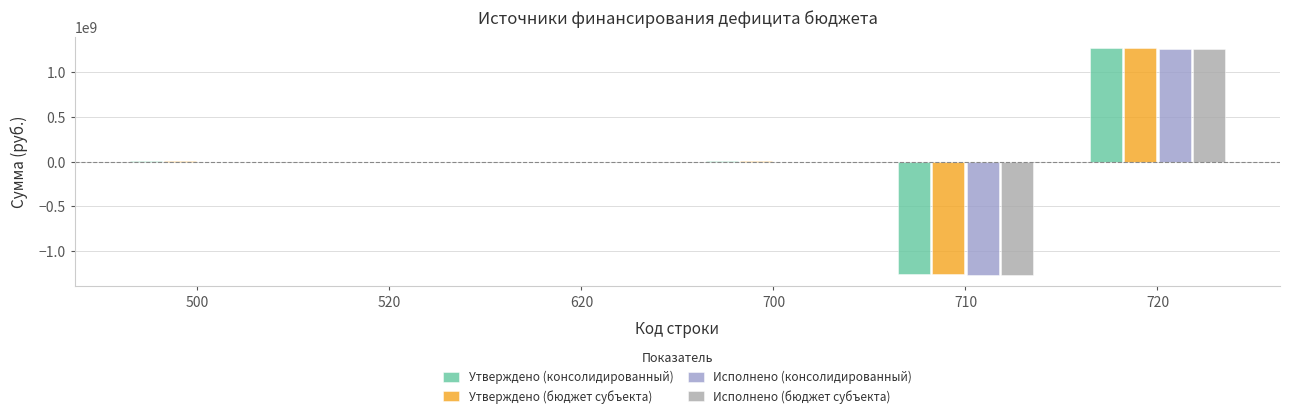

Is the value of Утверждено (бюджет субъекта) at 700 greater than the value of Исполнено (консолидированный) at 520?

Yes